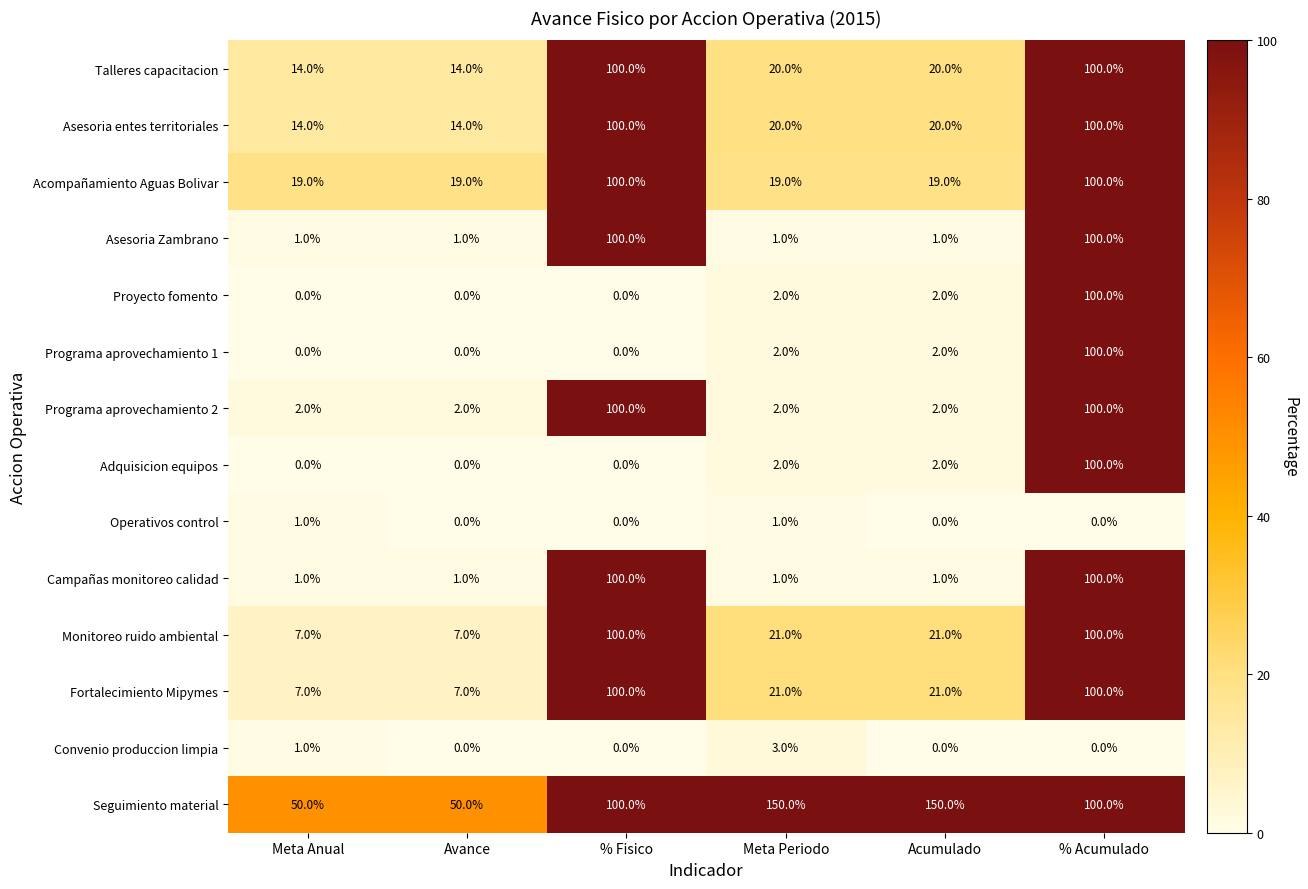

At how many categories does at least one series exceed 33?

6